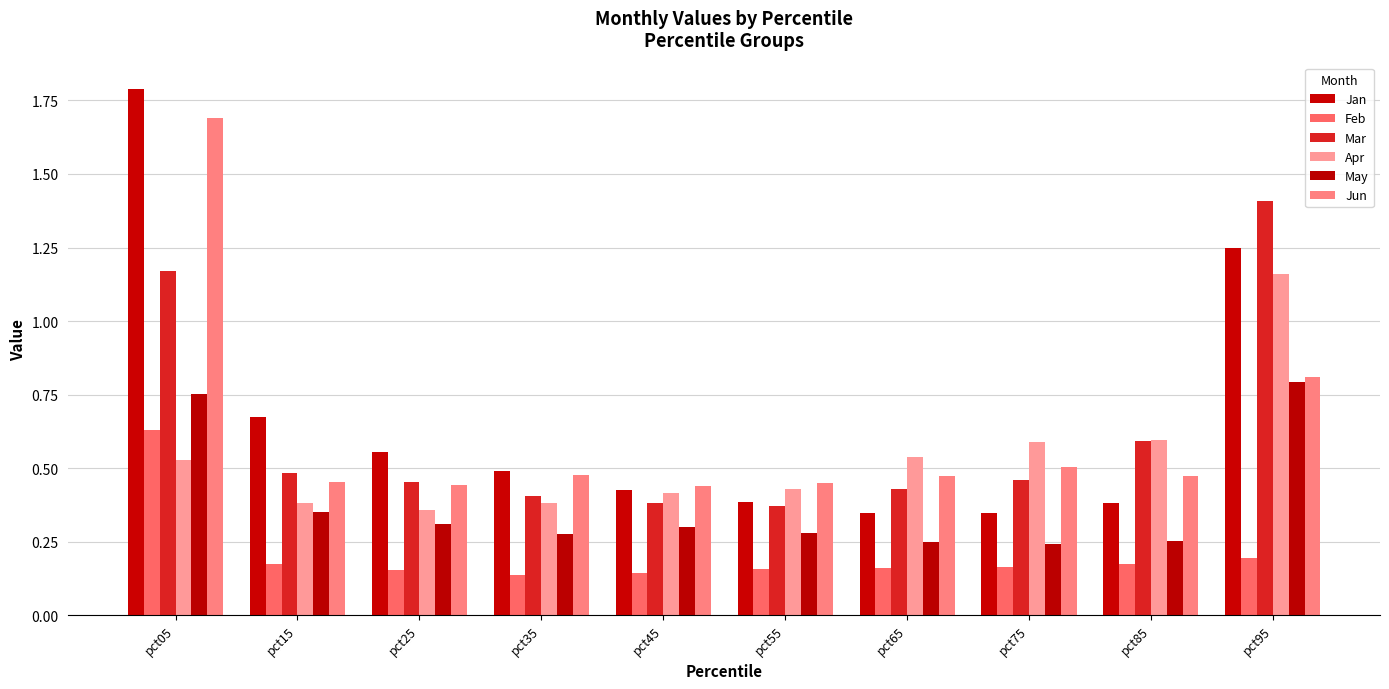

Which series has the largest range (max minus min)?

Jan